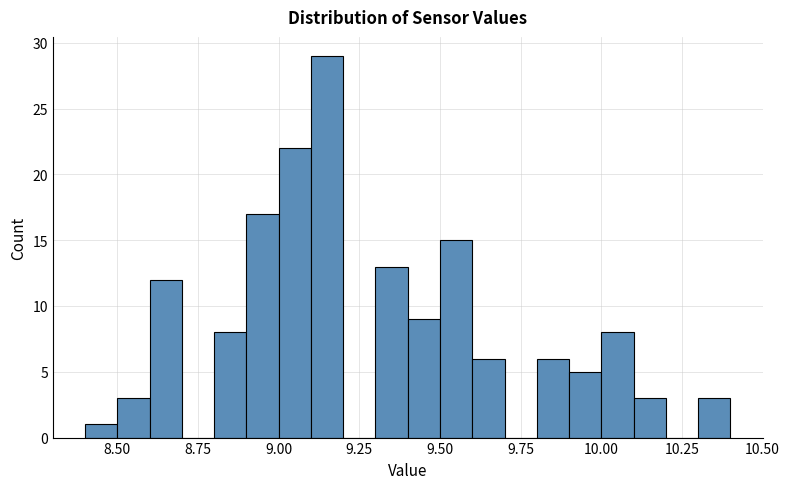

Read against the x-axis, roughly where is the centre of the tallest bar?

9.15